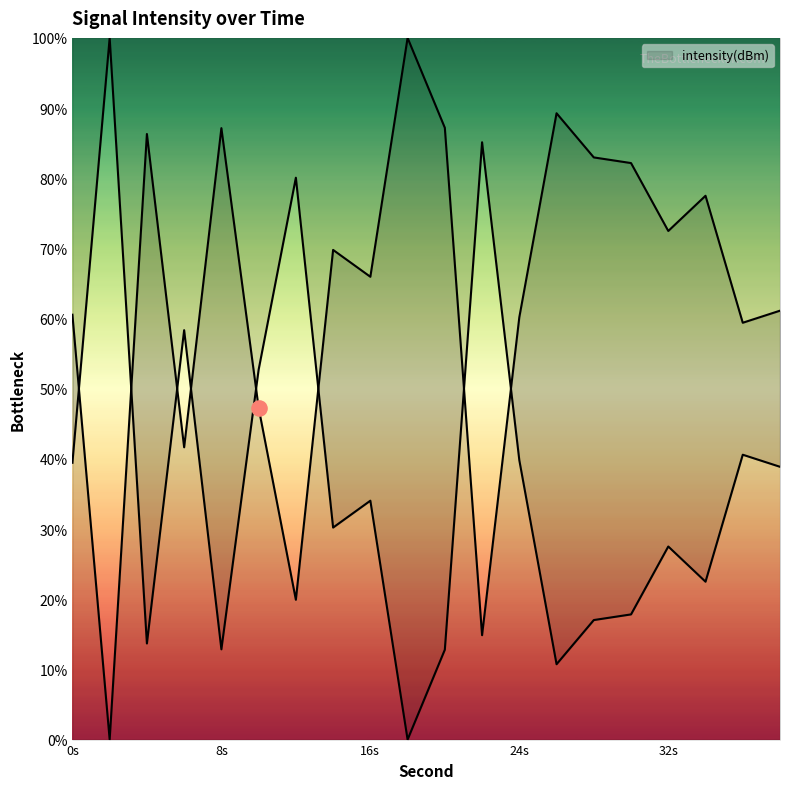

Between 26 and 34, which is larger?

26